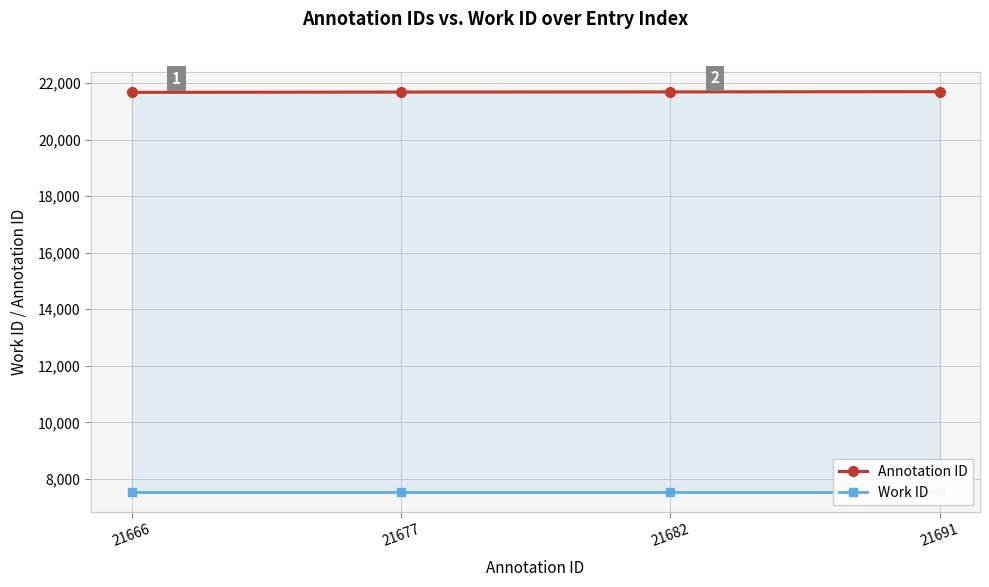

What is the spread (max minus min) of values at 21691?

14150